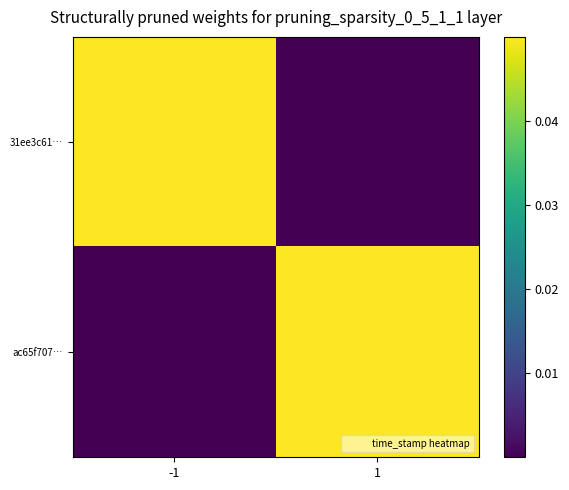

At which category is the sum across all series the highest?

-1